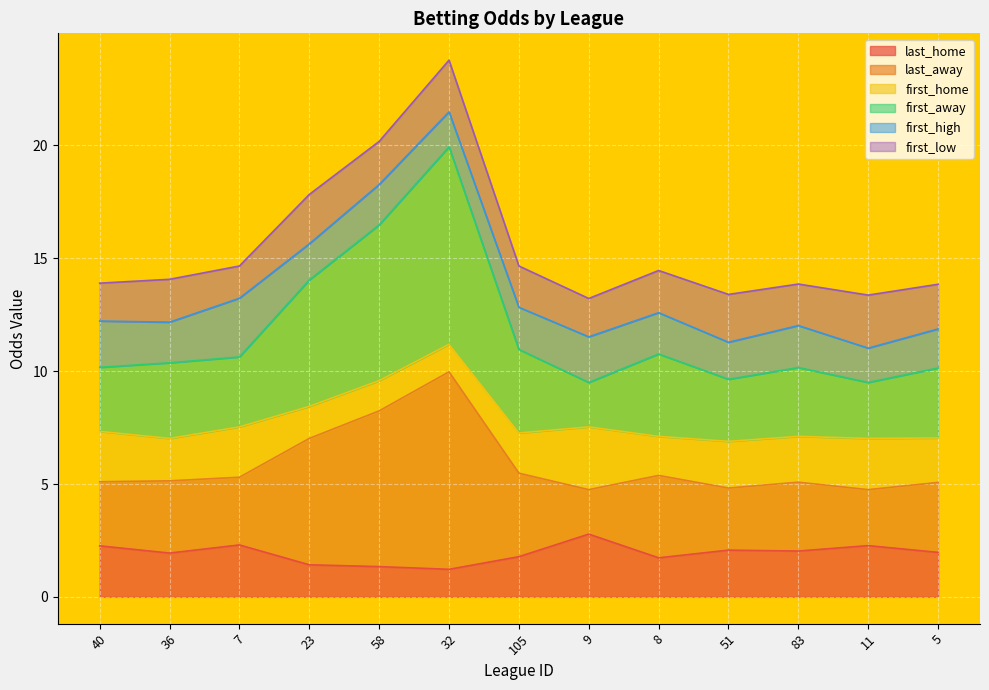

Which series has the largest range (max minus min)?

last_away